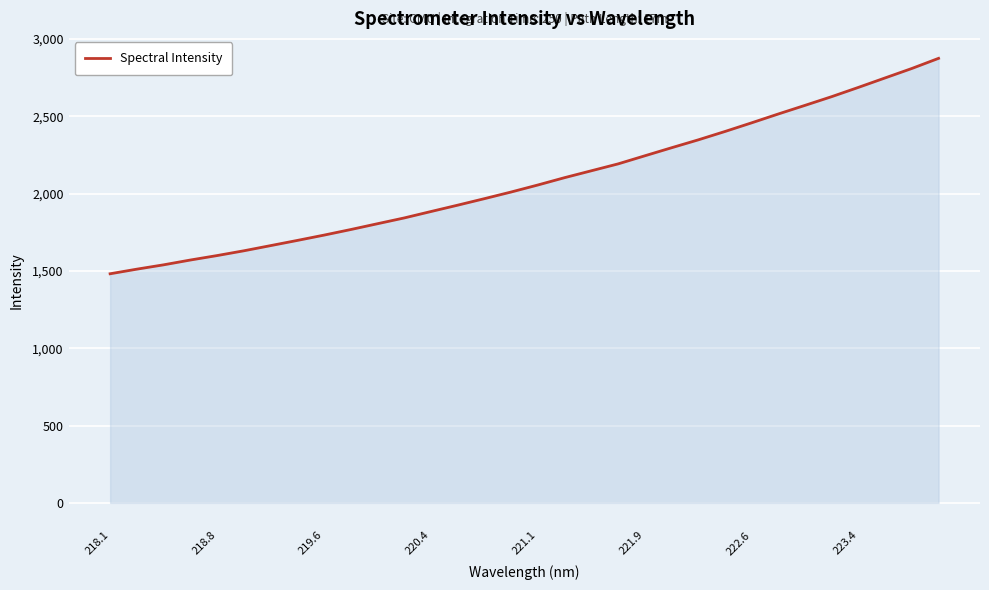

What is the minimum value shown in the chart?

1481.1